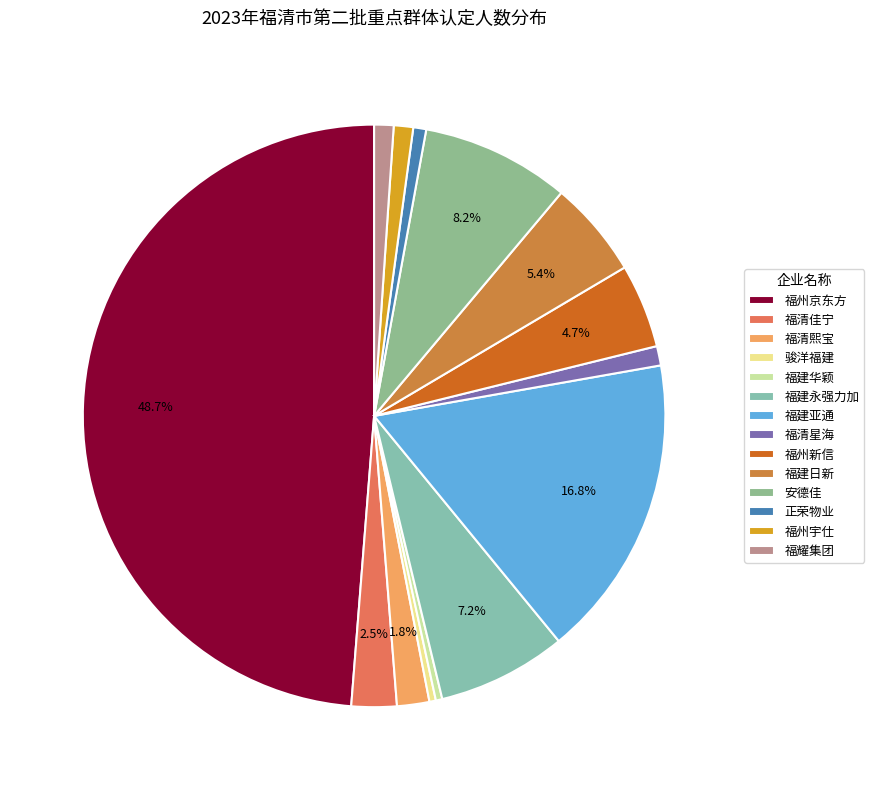

Rank the categories by value from highest to lowest.

福州京东方光电科技有限公司, 福建亚通新材料科技股份有限公司, 安德佳（福建）铝饰科技有限公司, 福建永强力加动力设备有限公司, 福建日新塑料制品有限公司, 福州新信制动系统有限公司, 福清佳宁化妆品有限公司, 福清熙宝包装有限公司, 福清星海鞋业有限公司, 福州宇仕机动车附件有限公司, 福耀集团（福建）机械制造有限公司, 正荣物业服务有限公司福清分公司, 骏洋（福建）旅游用品有限公司, 福建华颖箱包材料有限公司